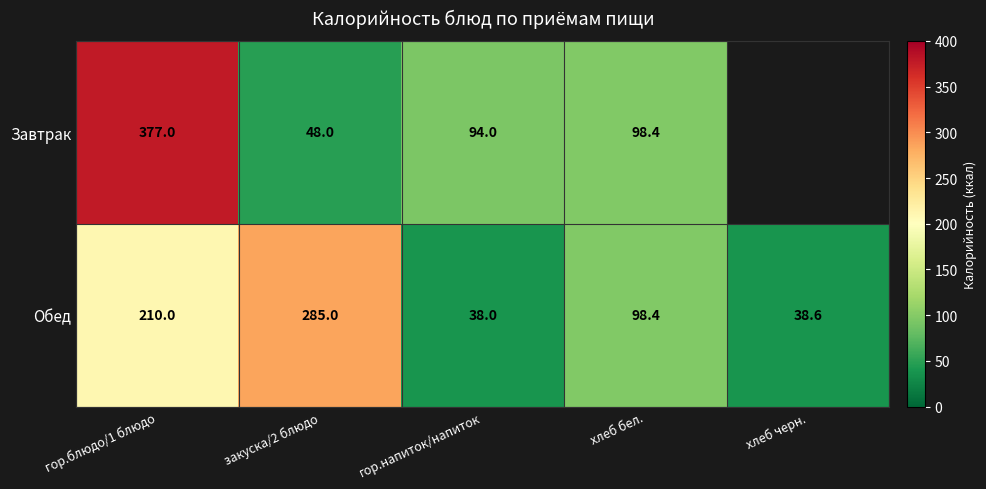

At how many categories does at least one series exceed 108?

2